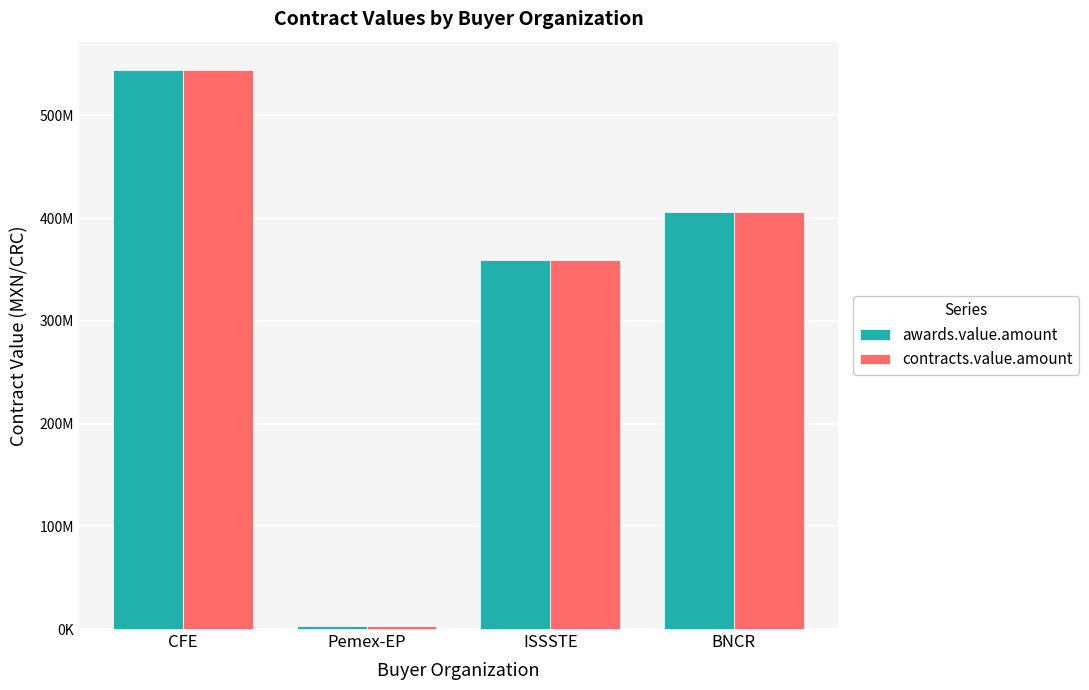

What is the difference between the contracts.value.amount values at BNCR and Pemex-EP?

402600000.0